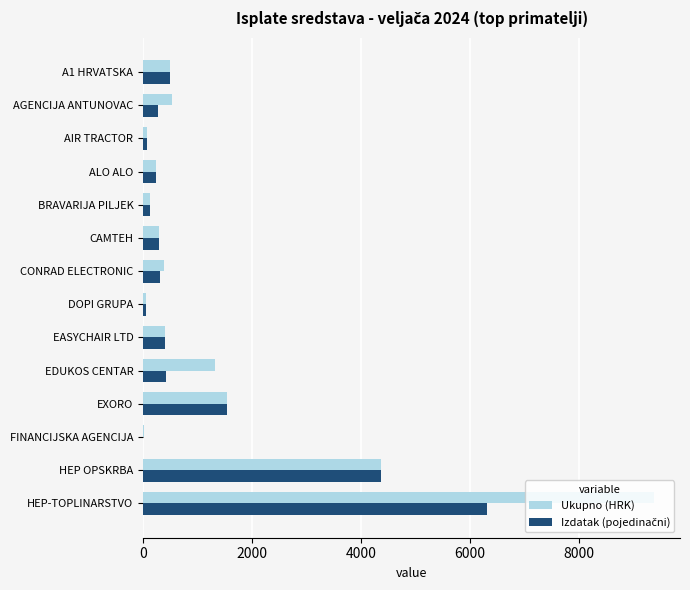

Which label corresponds to the largest value in the chart?

HEP-TOPLINARSTVO